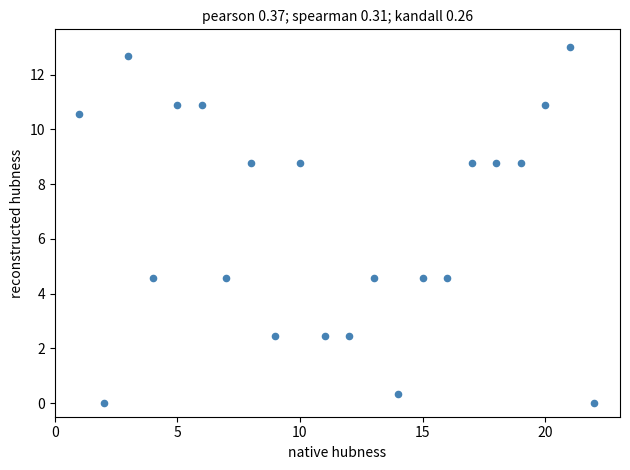

What is the range of Y values (max minus min)?

13.0